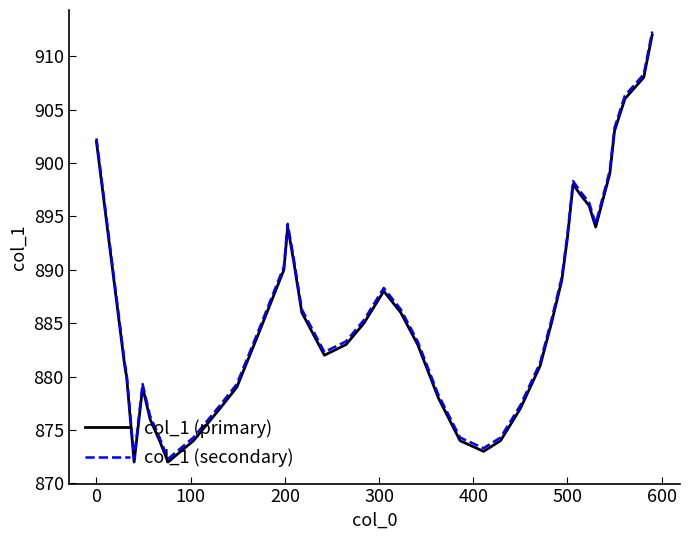

What is the minimum value for col_1 (primary)?

872.0